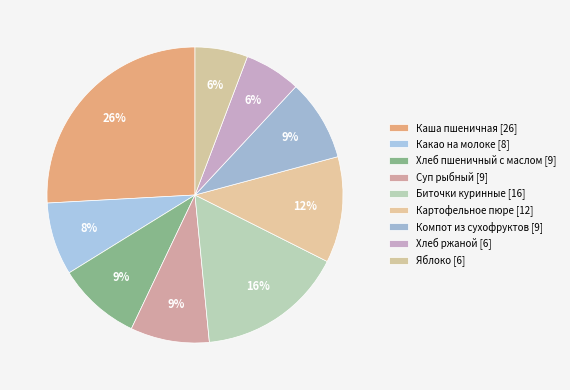

Which category has the biggest portion of the pie?

Каша пшеничная